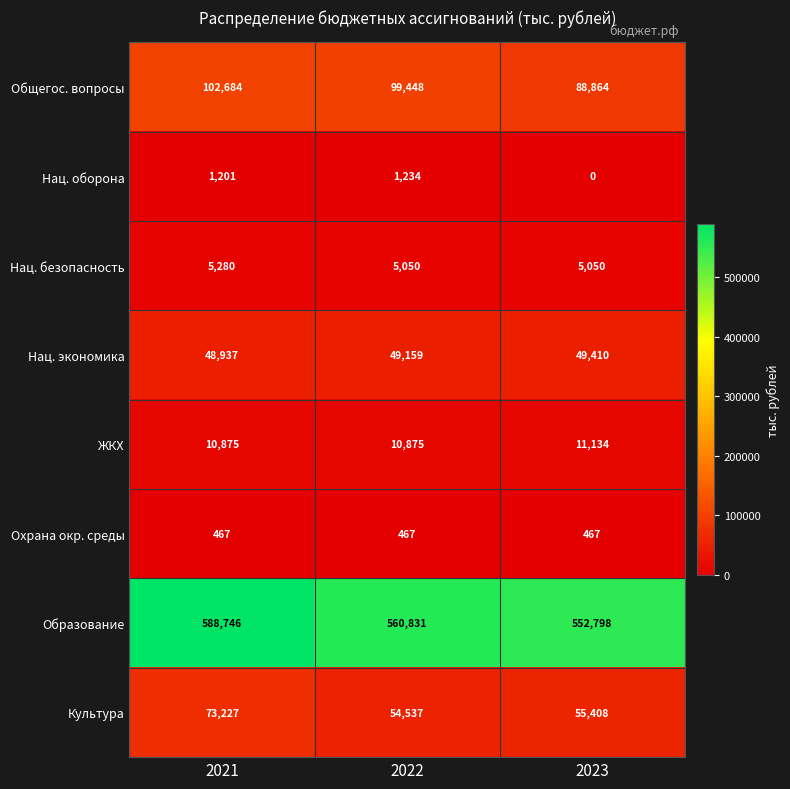

Between 2021 and 2022, which series saw the biggest shift?

Образование